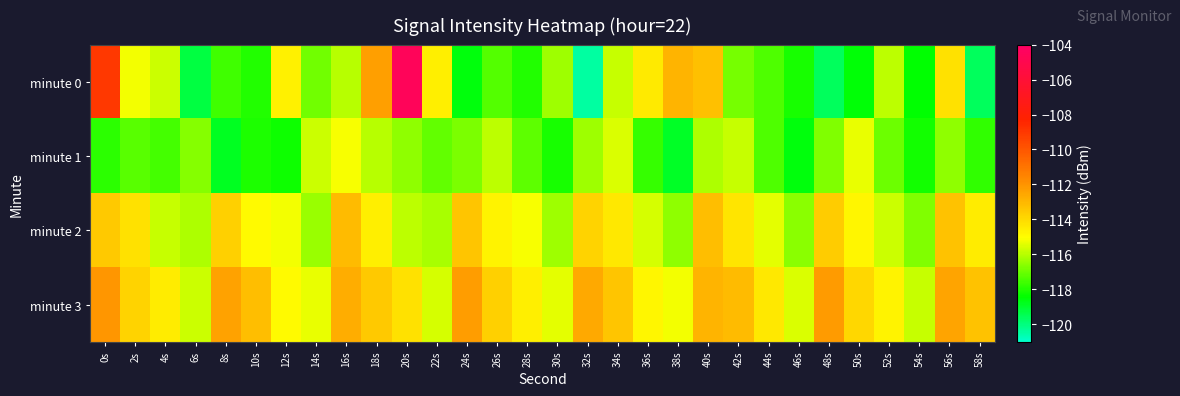

What is the total value across all series at 24s?

-461.1